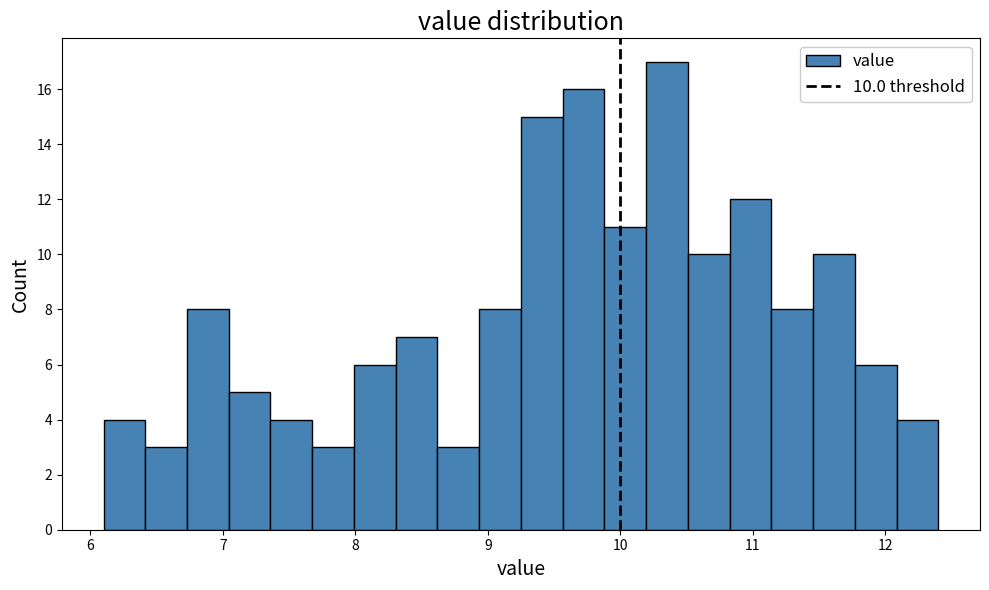

Read against the x-axis, roughly where is the centre of the tallest bar?

10.4